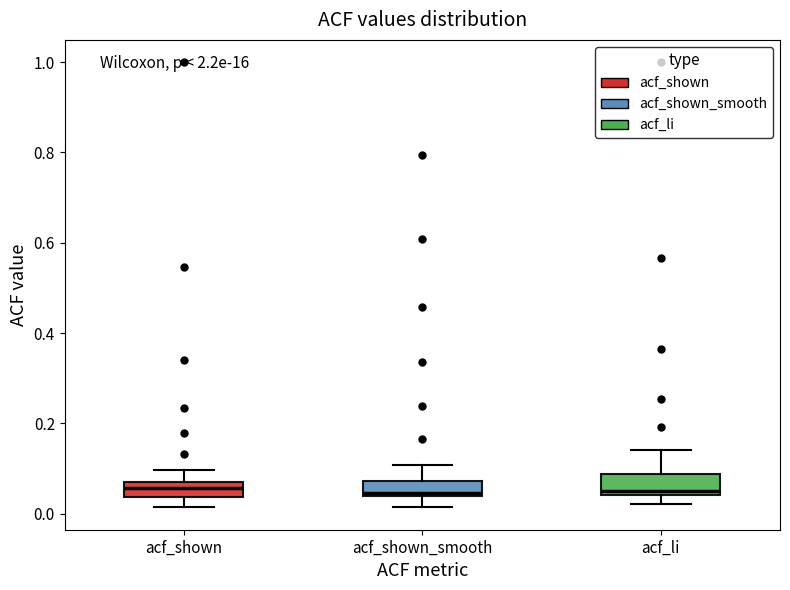

Reading left to right, read every box against the y-axis: the position of its median line, the range the box covers, and the ends of its whiskers. The values are not printed on the chart, so give them approximately, as read against the axis.

acf_shown: median 0.06, box 0.04 to 0.08, whiskers 0.02 to 0.10
acf_shown_smooth: median 0.04 (just above the box's lower edge), box 0.04 to 0.08, whiskers 0.02 to 0.10
acf_li: median 0.06, box 0.04 to 0.08, whiskers 0.02 to 0.14